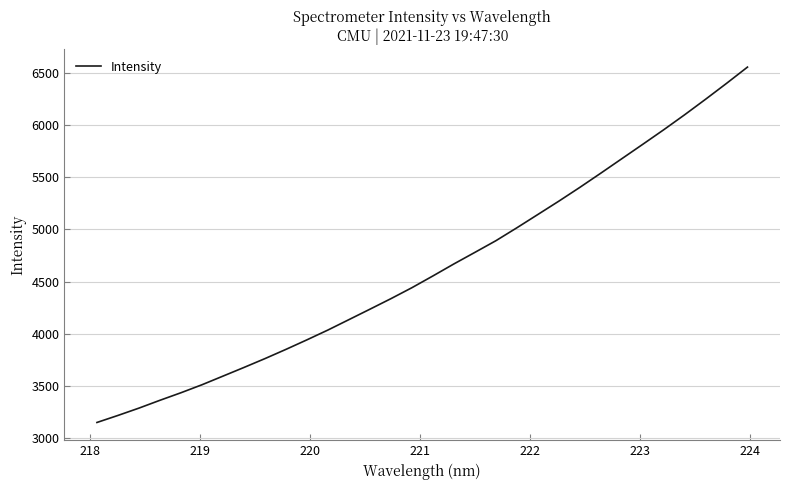

What is the minimum value shown in the chart?

3151.2